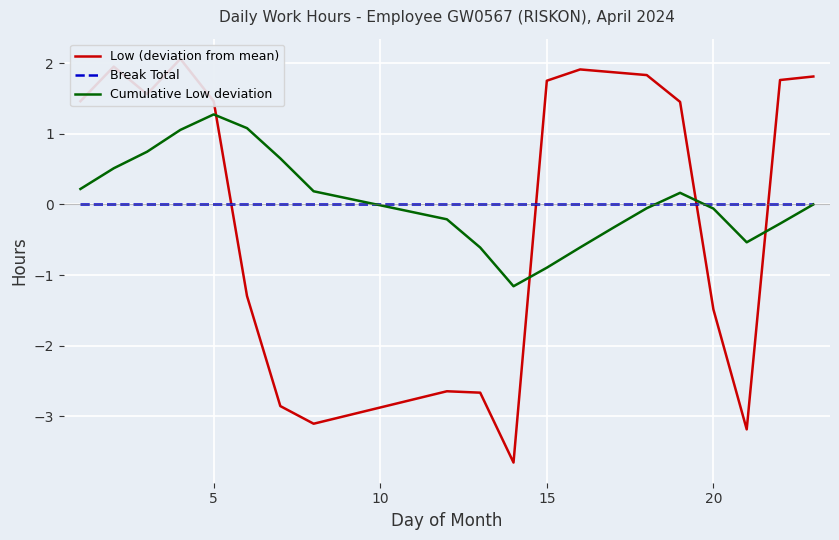

Which series has the largest range (max minus min)?

Low (deviation from mean)